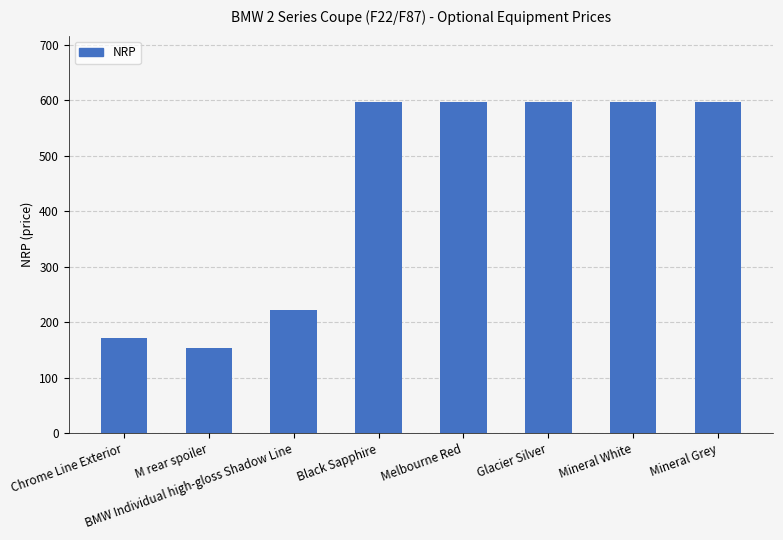

The chart shows a value of 153.5 at M rear spoiler. True or false?

True